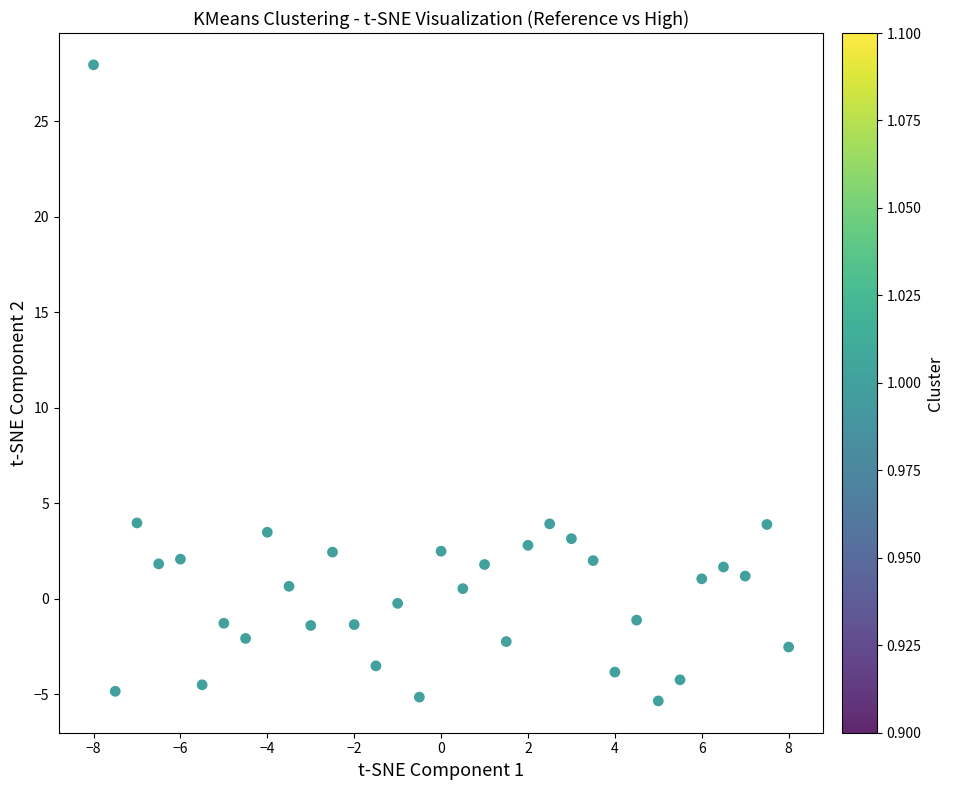

What is the range of Y values (max minus min)?

33.3